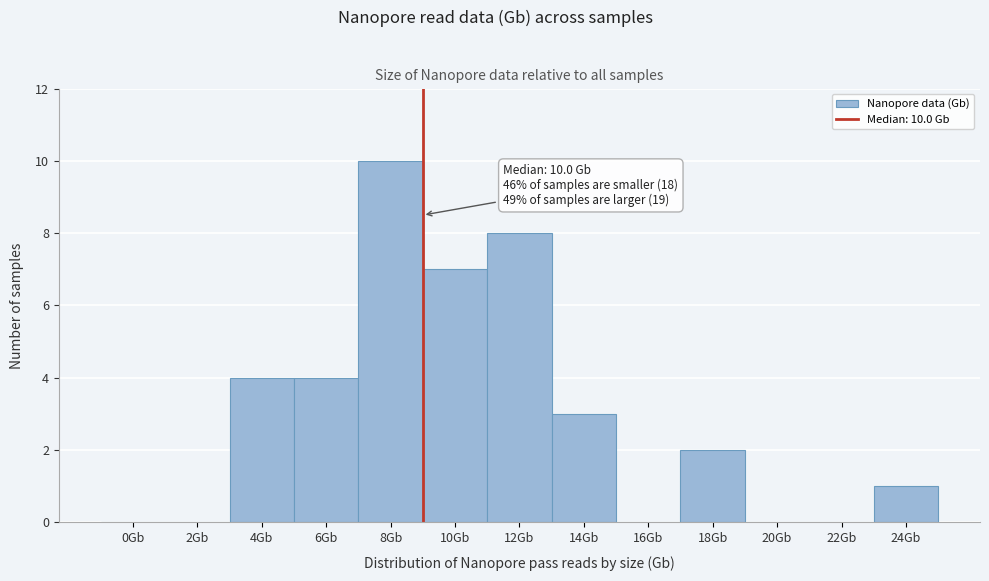

Reading left to right, what are all the values shown in this chart?

0Gb=0	2Gb=0	4Gb=4	6Gb=4	8Gb=10	10Gb=7	12Gb=8	14Gb=3	16Gb=0	18Gb=2	20Gb=0	22Gb=0	24Gb=1